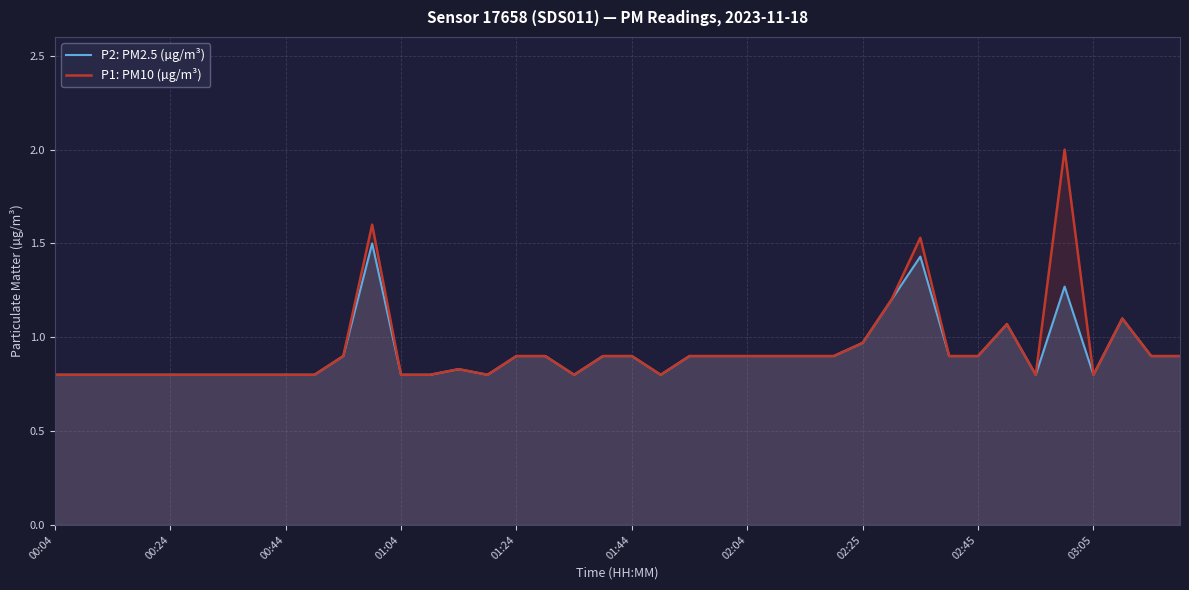

Is the value of P1: PM10 (µg/m³) at 37 greater than the value of P2: PM2.5 (µg/m³) at 35?

No